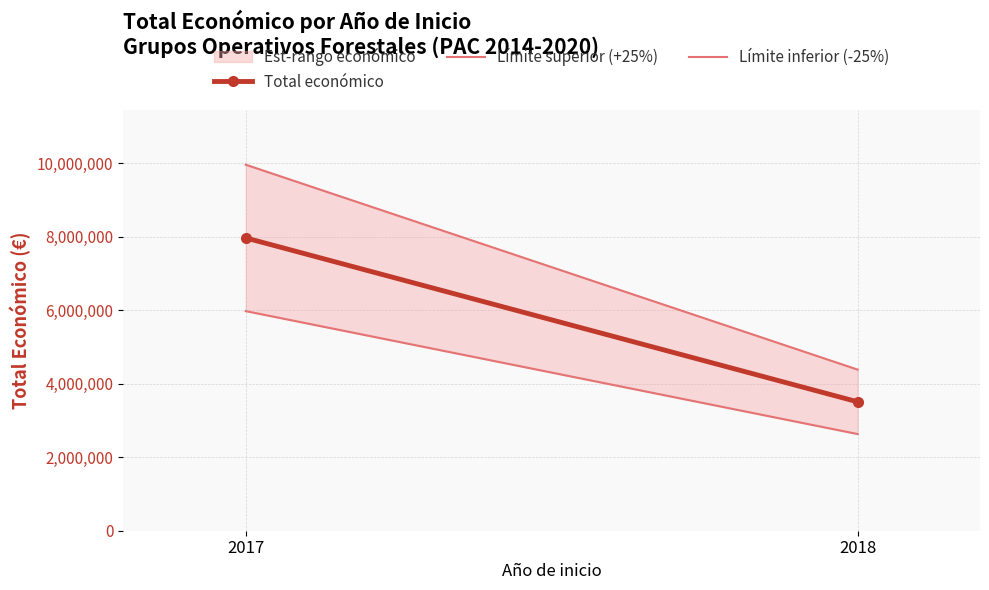

Reading left to right, list all the values displayed in this chart.

Total económico: 7967413.0	3507175.0
Límite superior (+25%): 9959266.2	4383968.8
Límite inferior (-25%): 5975559.8	2630381.2